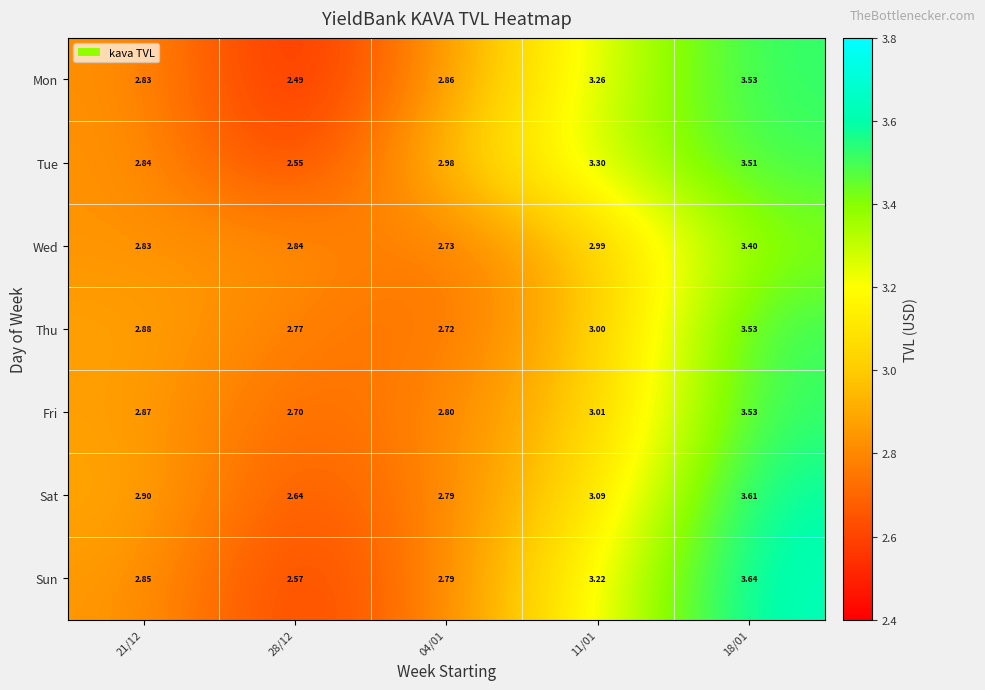

Is the value of Wed at 11/01 greater than the value of Tue at 04/01?

Yes